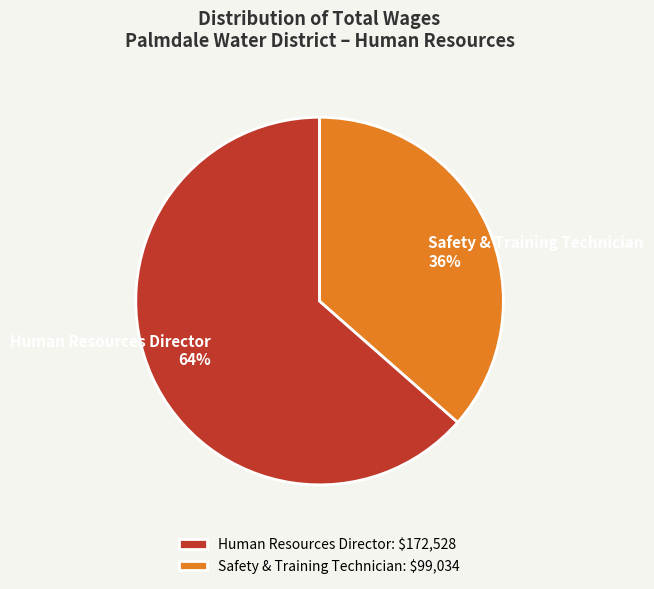

How many slices are in this pie chart?

2